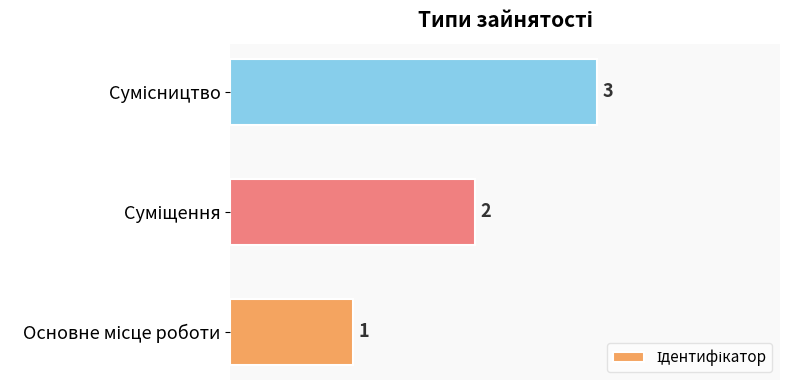

What is the sum of all values?

6